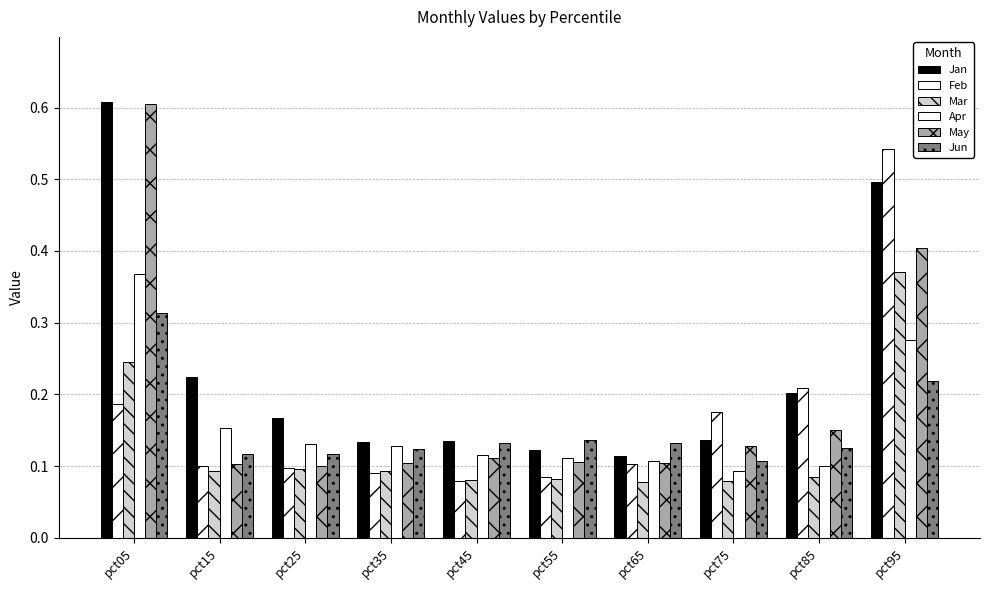

Reading right to left, list all the values displayed in this chart.

Jan: pct95=0.5	pct85=0.2	pct75=0.1	pct65=0.1	pct55=0.1	pct45=0.1	pct35=0.1	pct25=0.2	pct15=0.2	pct05=0.6
Feb: pct95=0.5	pct85=0.2	pct75=0.2	pct65=0.1	pct55=0.1	pct45=0.1	pct35=0.1	pct25=0.1	pct15=0.1	pct05=0.2
Mar: pct95=0.4	pct85=0.1	pct75=0.1	pct65=0.1	pct55=0.1	pct45=0.1	pct35=0.1	pct25=0.1	pct15=0.1	pct05=0.2
Apr: pct95=0.3	pct85=0.1	pct75=0.1	pct65=0.1	pct55=0.1	pct45=0.1	pct35=0.1	pct25=0.1	pct15=0.2	pct05=0.4
May: pct95=0.4	pct85=0.1	pct75=0.1	pct65=0.1	pct55=0.1	pct45=0.1	pct35=0.1	pct25=0.1	pct15=0.1	pct05=0.6
Jun: pct95=0.2	pct85=0.1	pct75=0.1	pct65=0.1	pct55=0.1	pct45=0.1	pct35=0.1	pct25=0.1	pct15=0.1	pct05=0.3